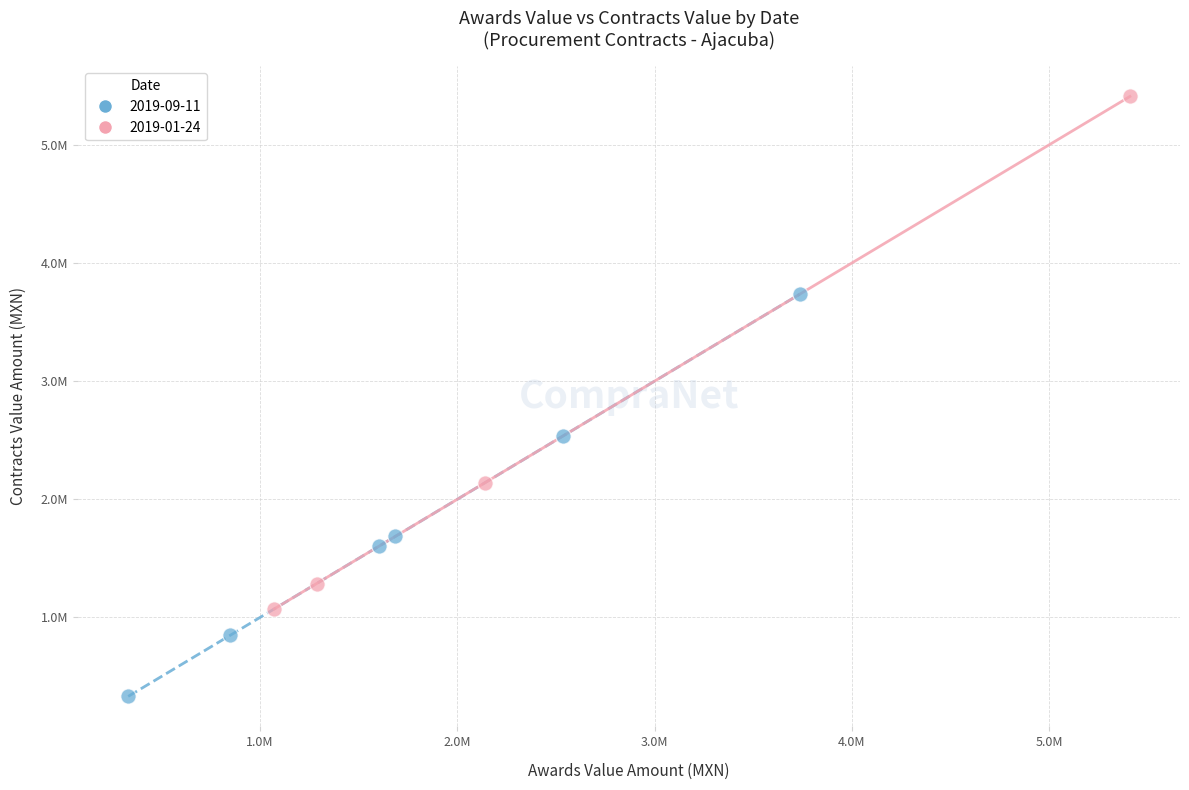

Which series has the widest spread of Y values?

2019-01-24